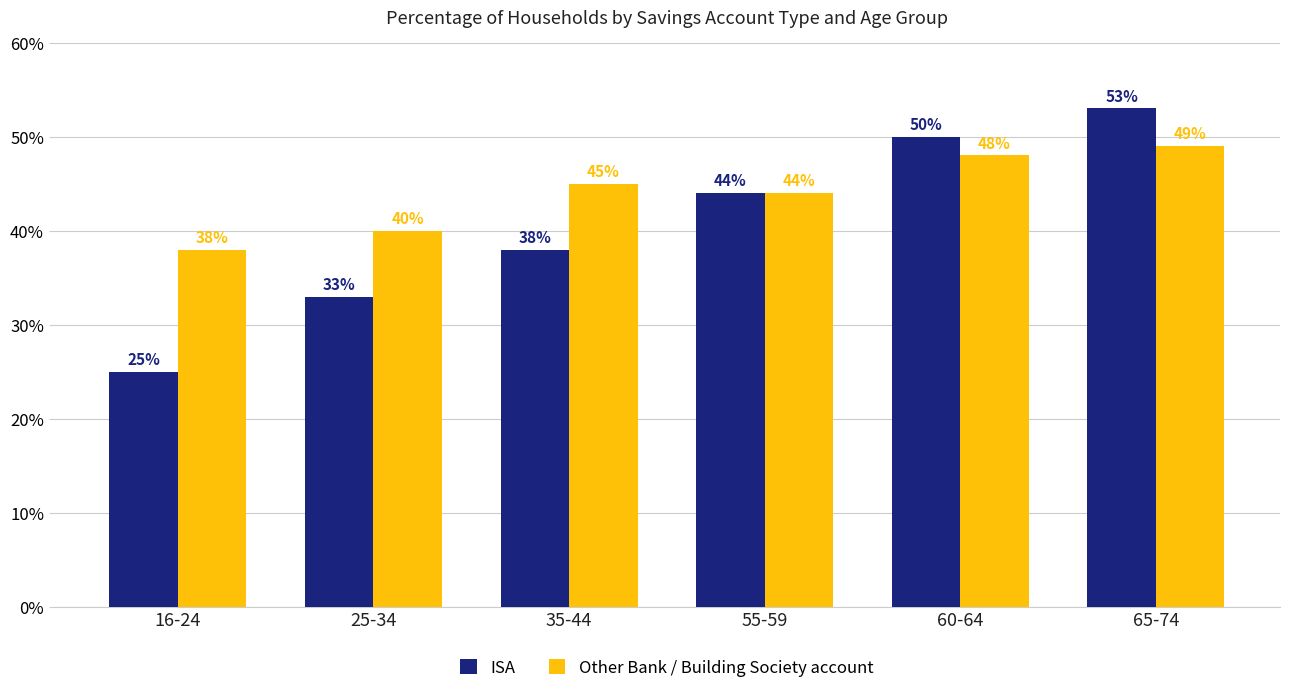

The ISA series shows 82 at 60-64. True or false?

False